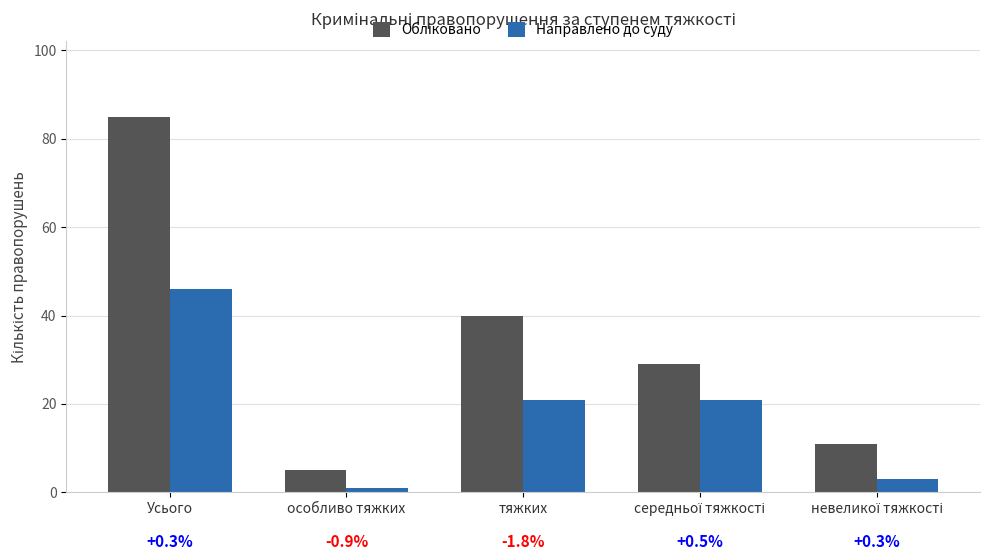

What position from the right is особливо тяжких?

4